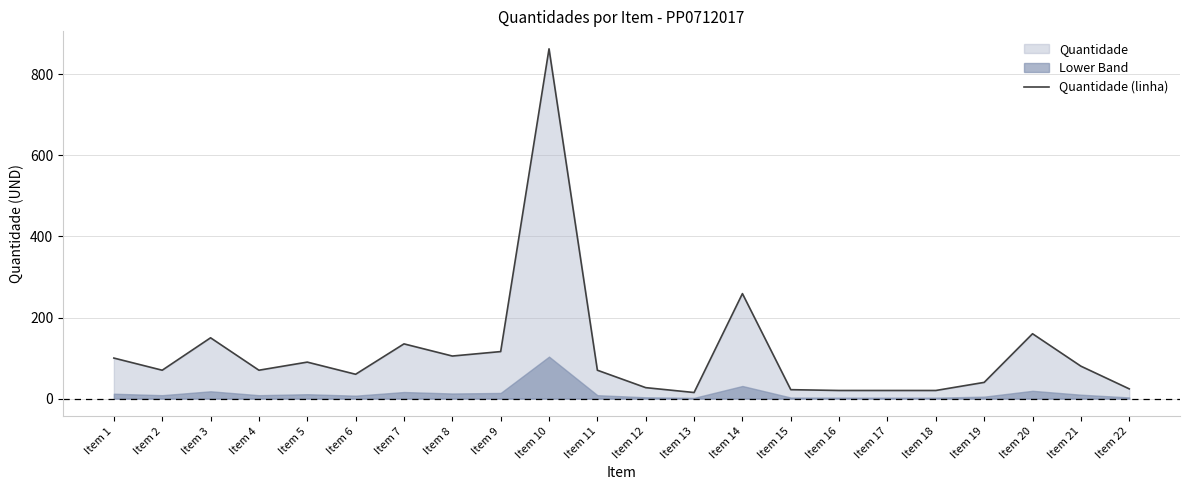

Reading left to right, extract all data points from this chart.

100	70	150	70	90	60	135	105	116	863	70	27	15	259	22	20	20	20	40	160	80	24